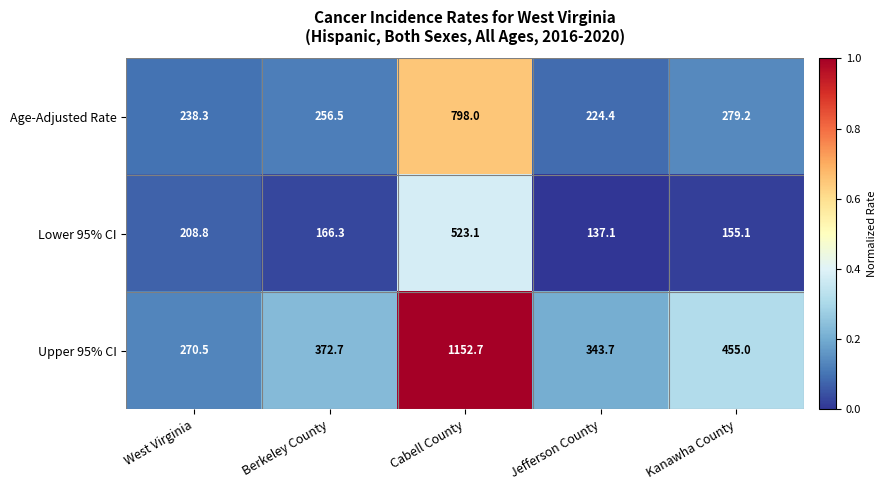

What is the difference between the second highest and second lowest values in the Lower 95% CI series?

53.7